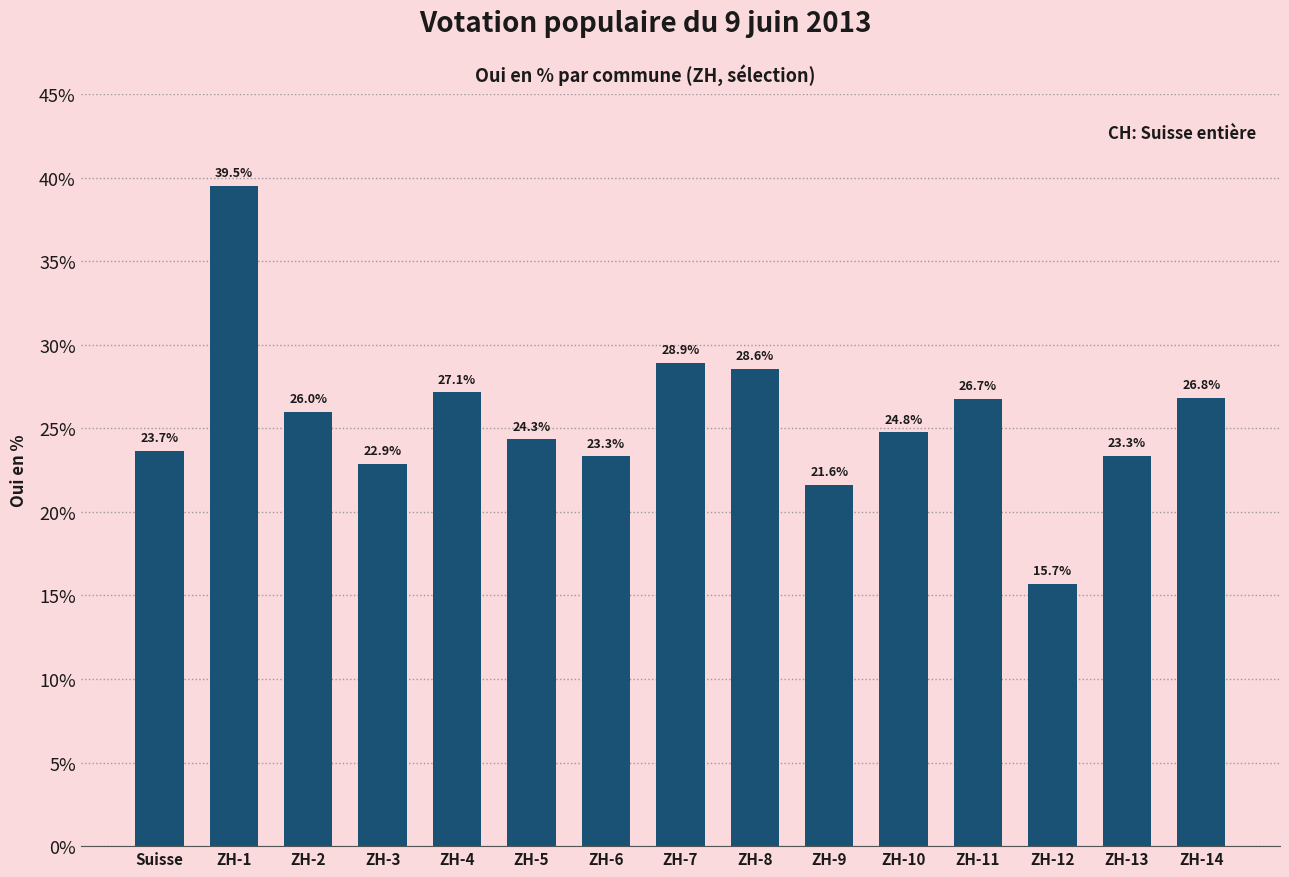

What is the difference between the second highest and minimum values?

13.2